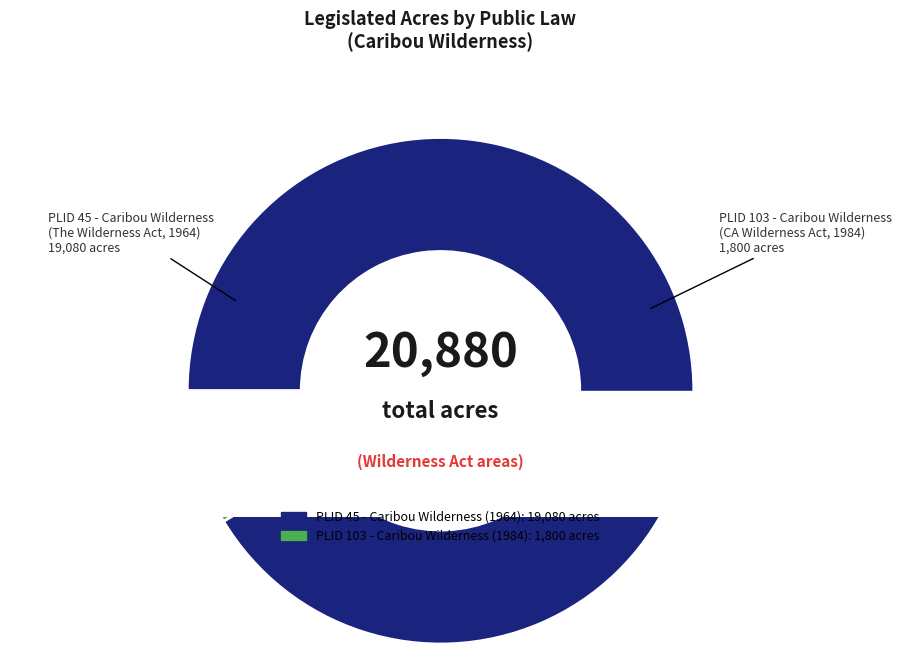

What is the change in value from PLID 45 - Caribou Wilderness (1964) to PLID 103 - Caribou Wilderness (1984)?

-17280